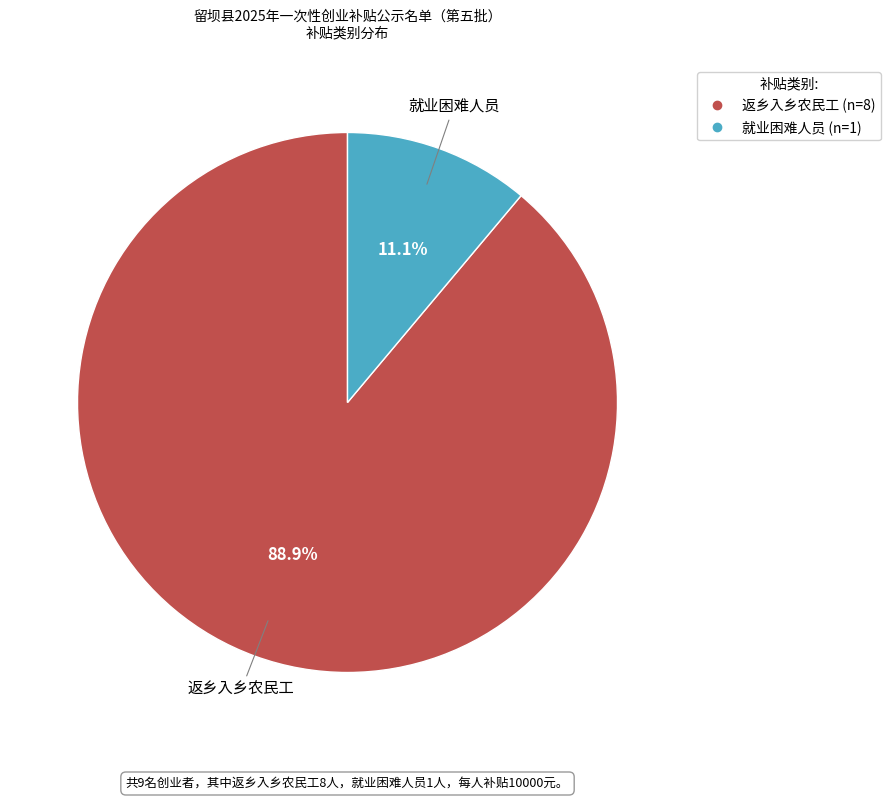

What percentage is NOT represented by 返乡入乡农民工?

11.1%